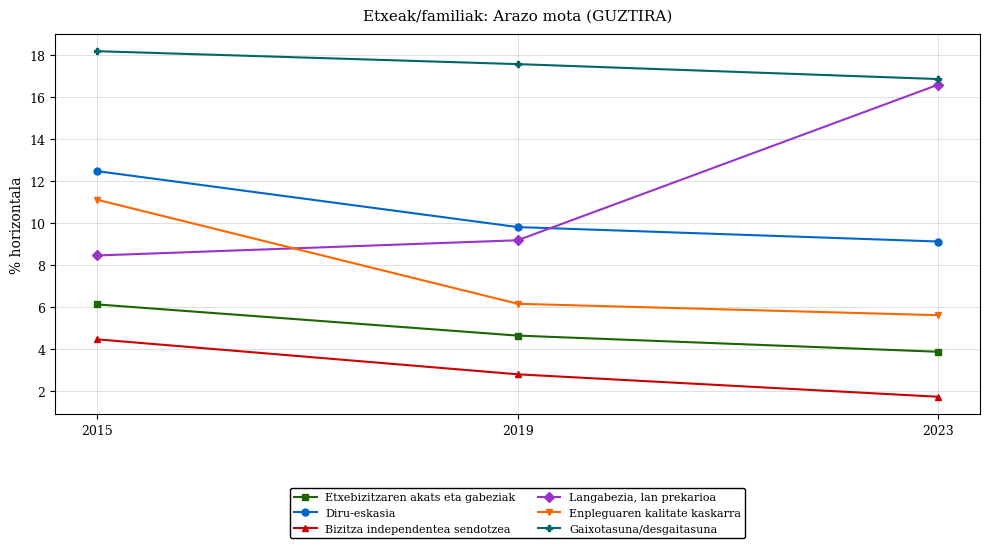

Rank the series at 2015 from highest to lowest value.

Gaixotasuna/desgaitasuna, Diru-eskasia, Enpleguaren kalitate kaskarra, Langabezia, lan prekarioa, Etxebizitzaren akats eta gabeziak, Bizitza independentea sendotzea